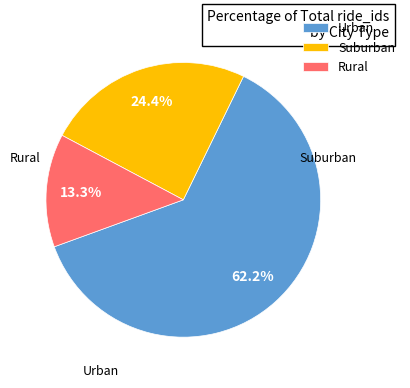

What percentage is NOT represented by Suburban?

75.6%